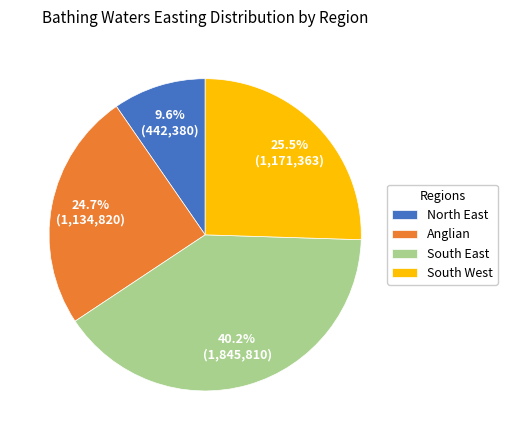

Rank the categories by value from lowest to highest.

North East, Anglian, South West, South East